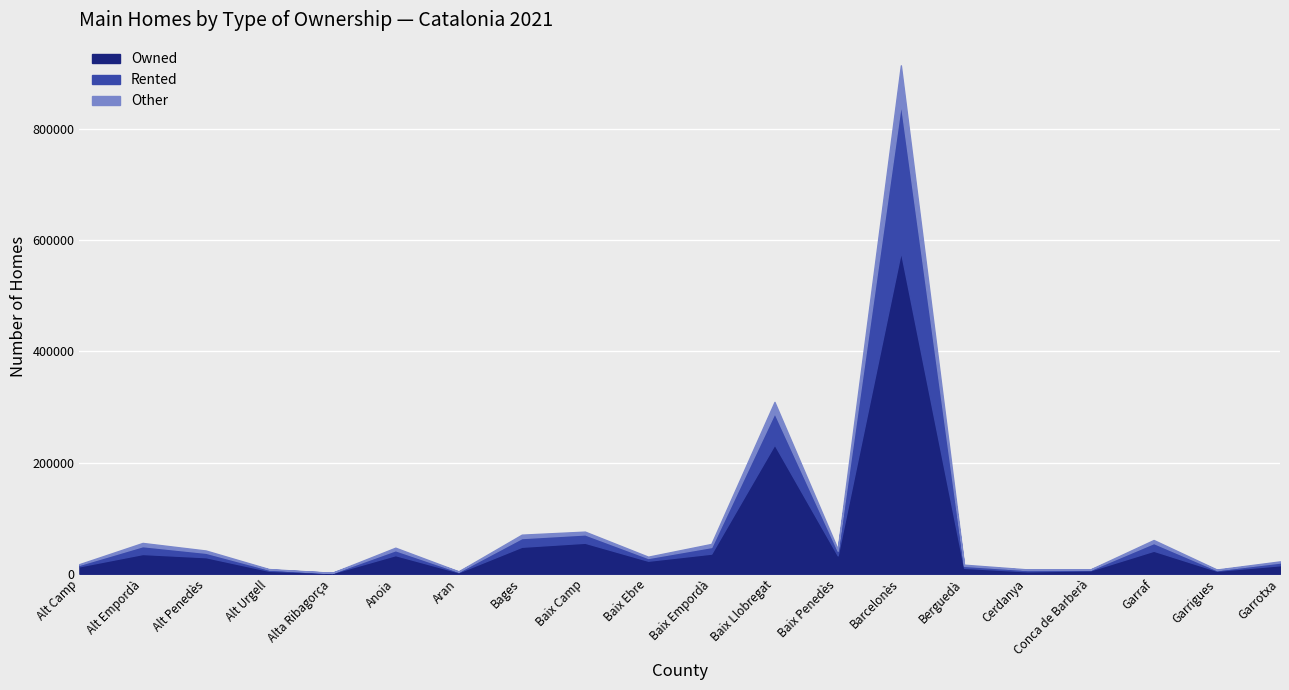

Is the value of Owned at Garrotxa greater than the value of Rented at Berguedà?

Yes